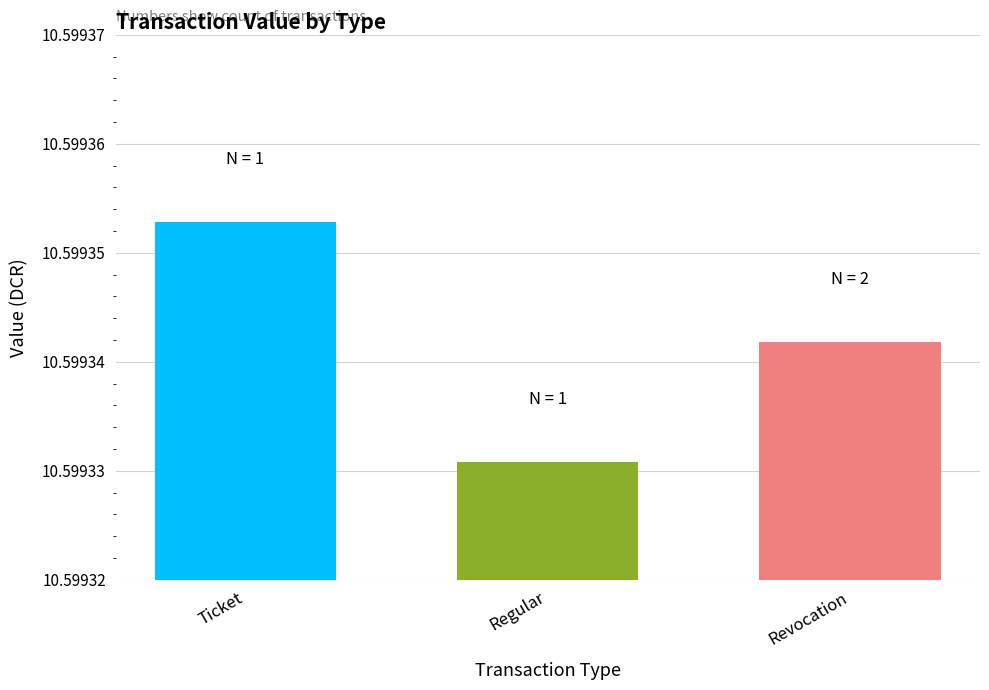

Are the bars grouped side by side (vs. stacked)?

Yes